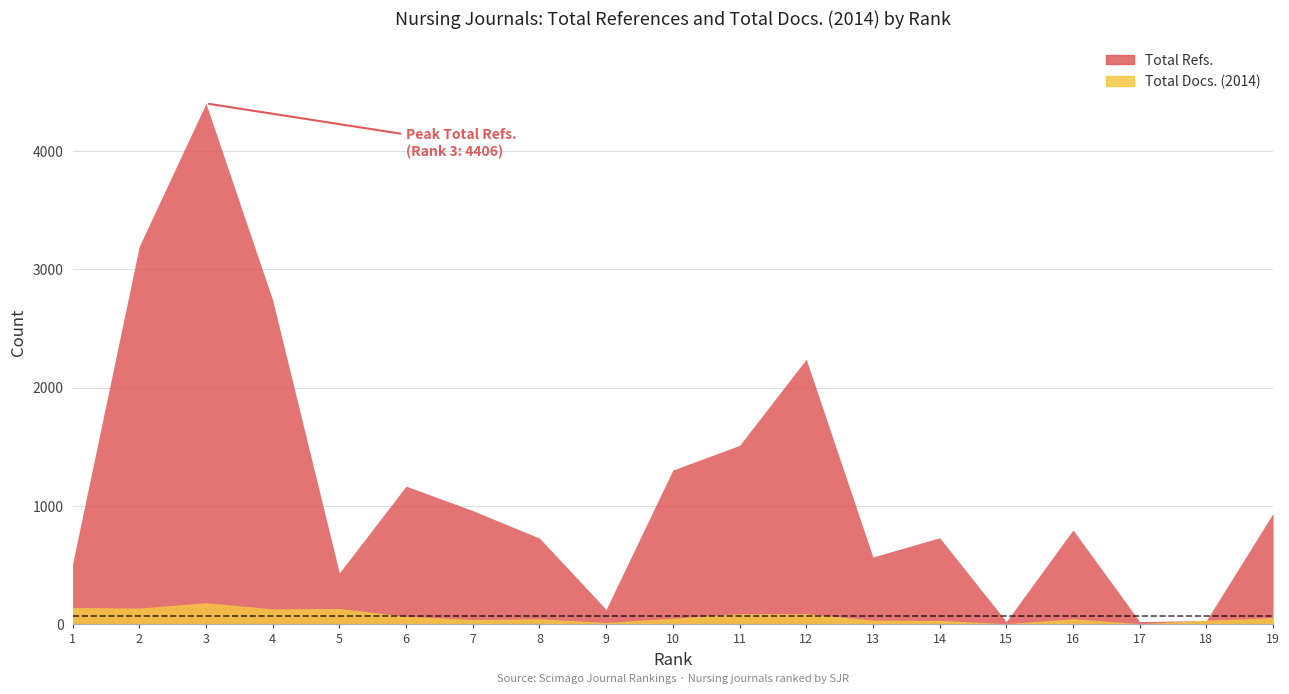

True or false: Total Refs. and Total Docs. (2014) cross at least once.

True